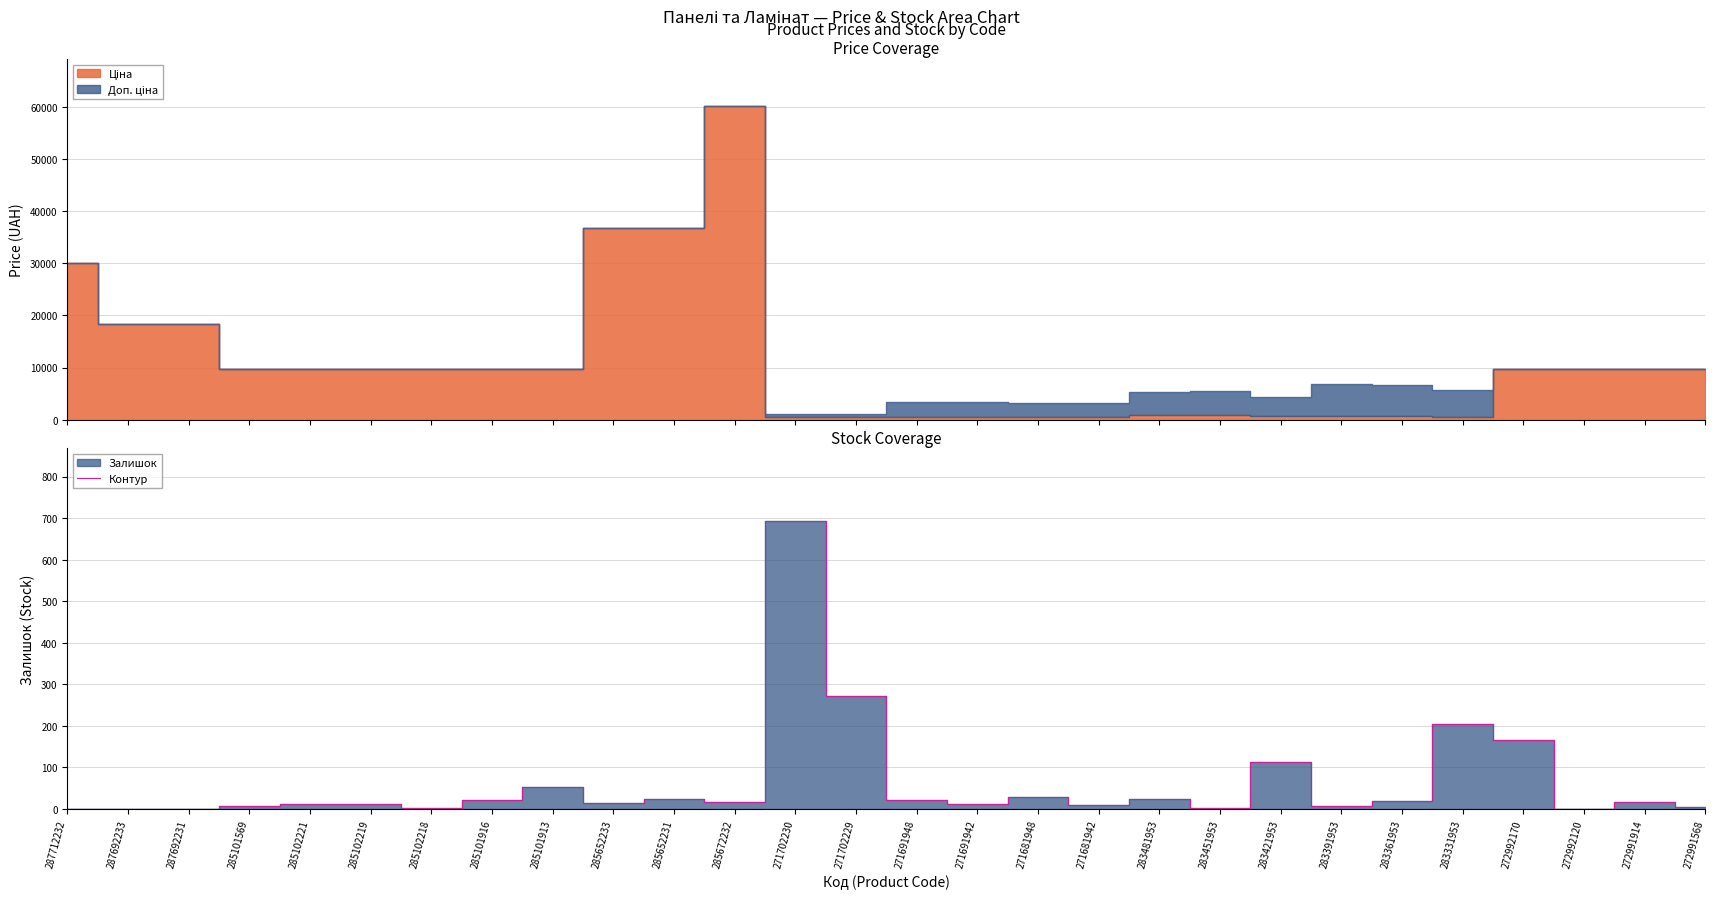

Does the chart have visible grid lines?

Yes